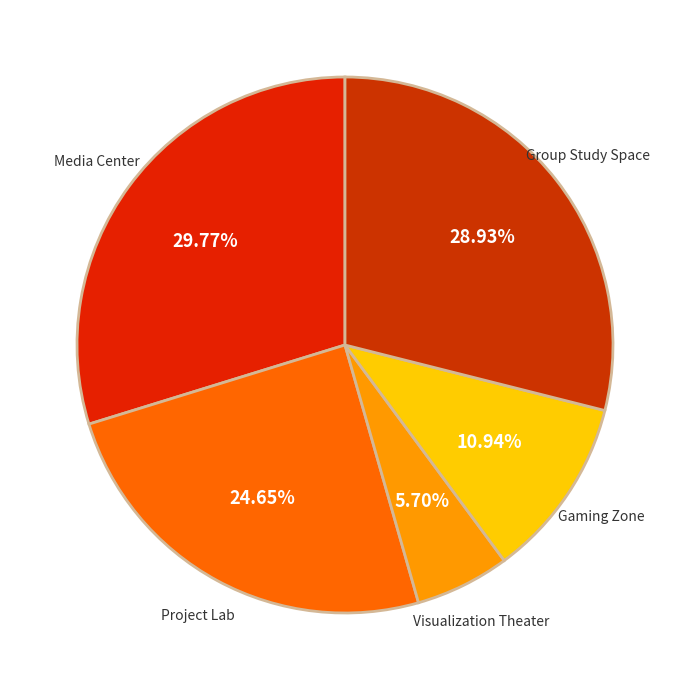

How many segments does this pie chart have?

5